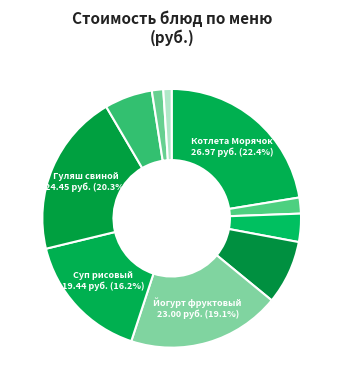

How many segments does this pie chart have?

10